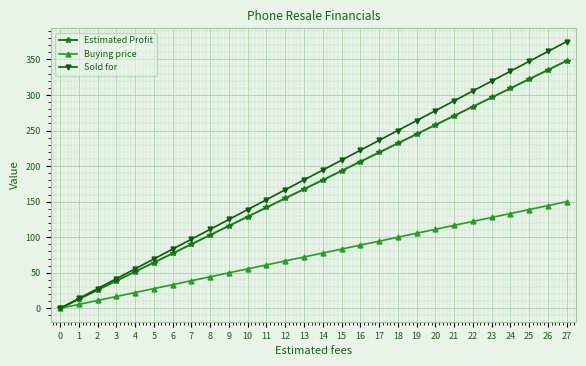

How many values in Estimated Profit are above zero?

27